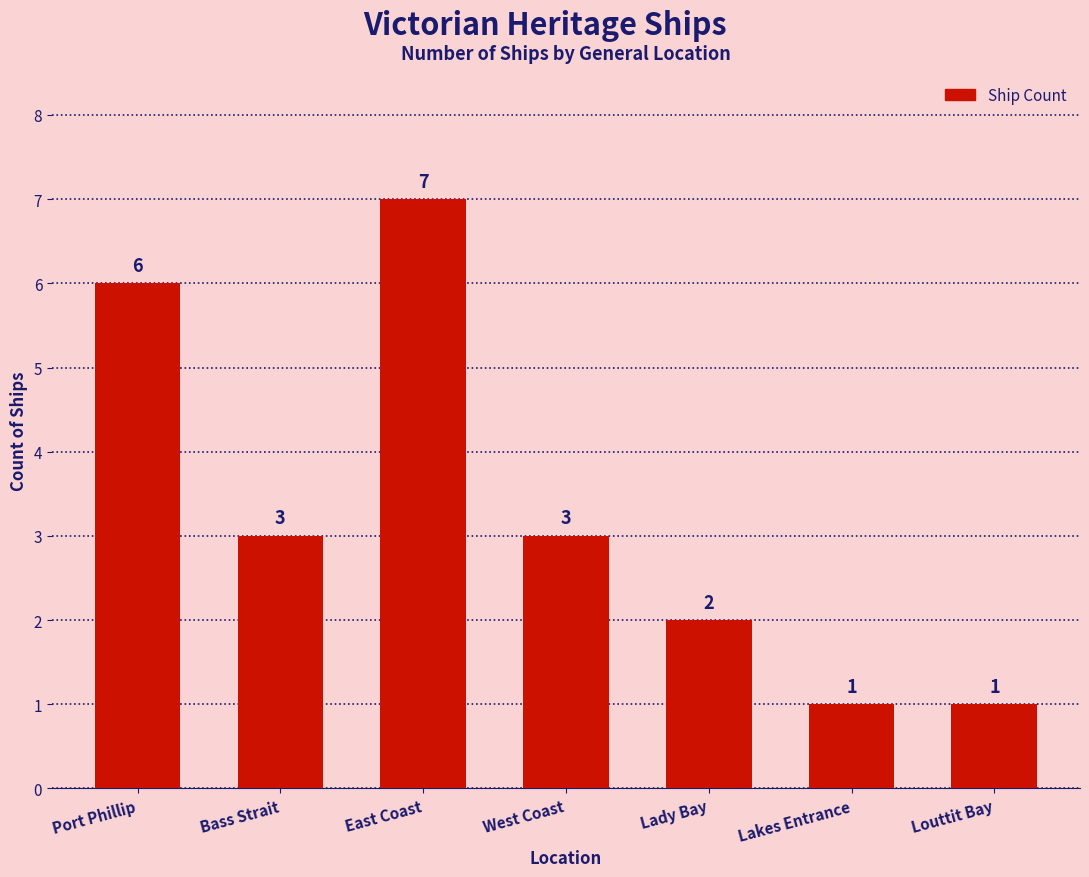

At which category does the chart reach its peak across all series?

East Coast